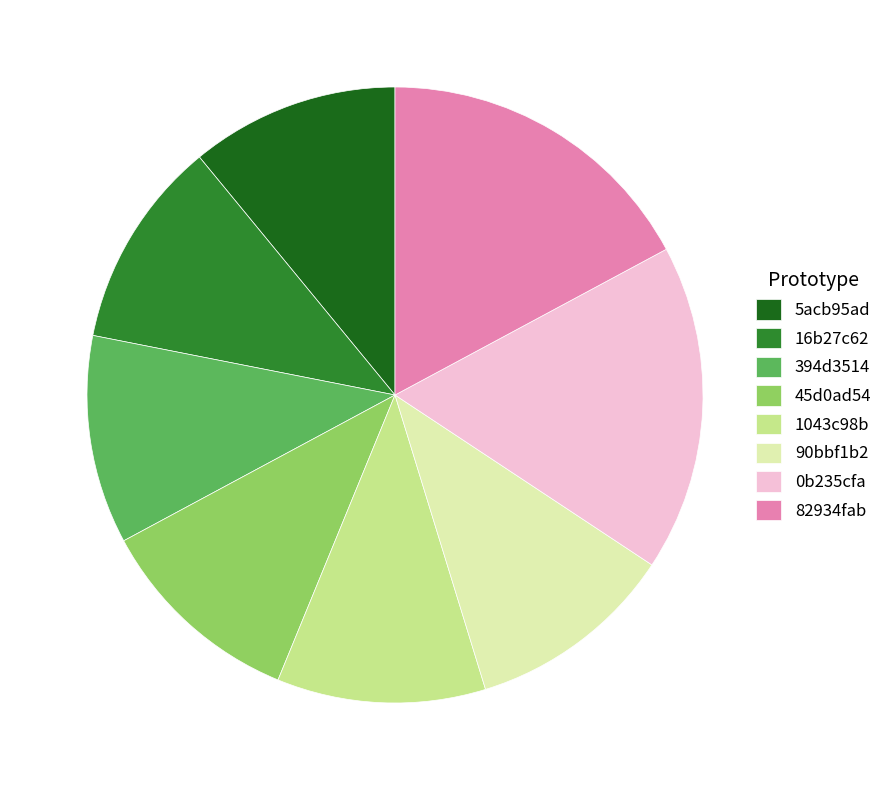

The 394d3514 slice represents 11% of the pie. True or false?

True